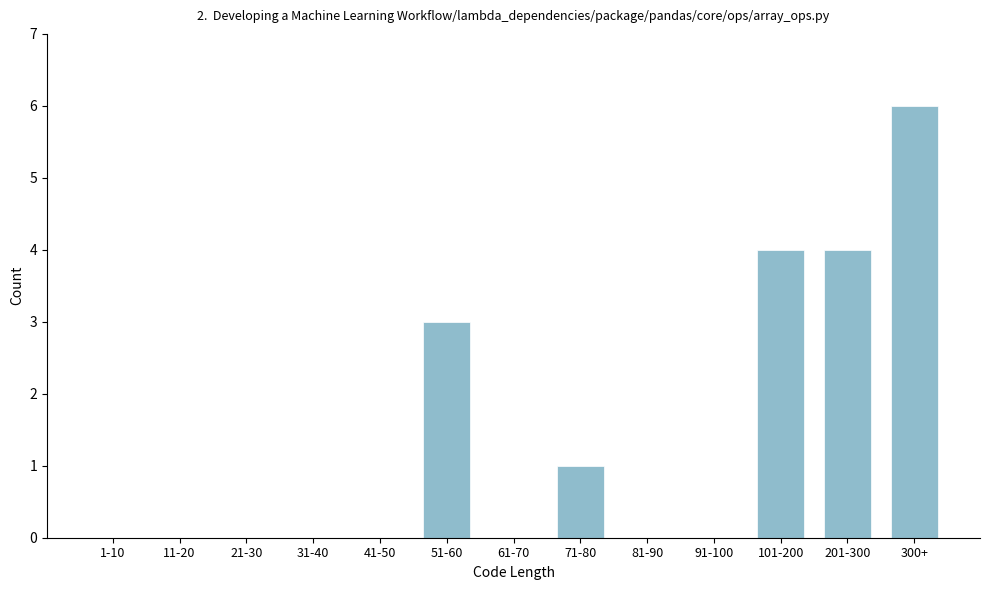

Reading right to left, list all the values displayed in this chart.

300+=6	201-300=4	101-200=4	91-100=0	81-90=0	71-80=1	61-70=0	51-60=3	41-50=0	31-40=0	21-30=0	11-20=0	1-10=0